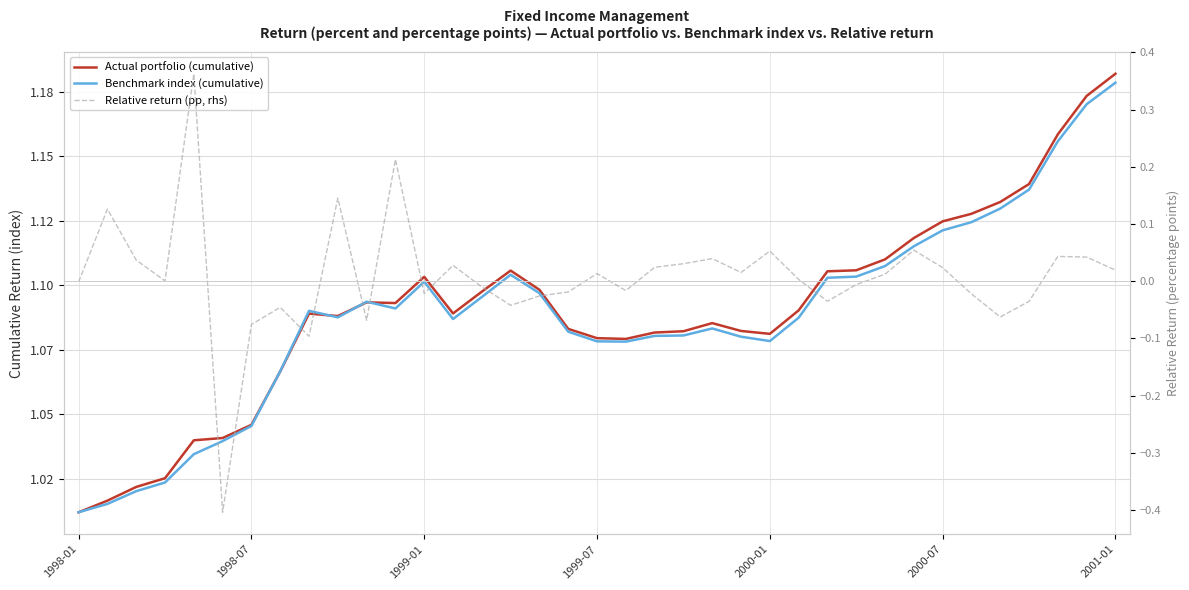

What is the sum of all Relative return (pp, rhs) values?

0.3